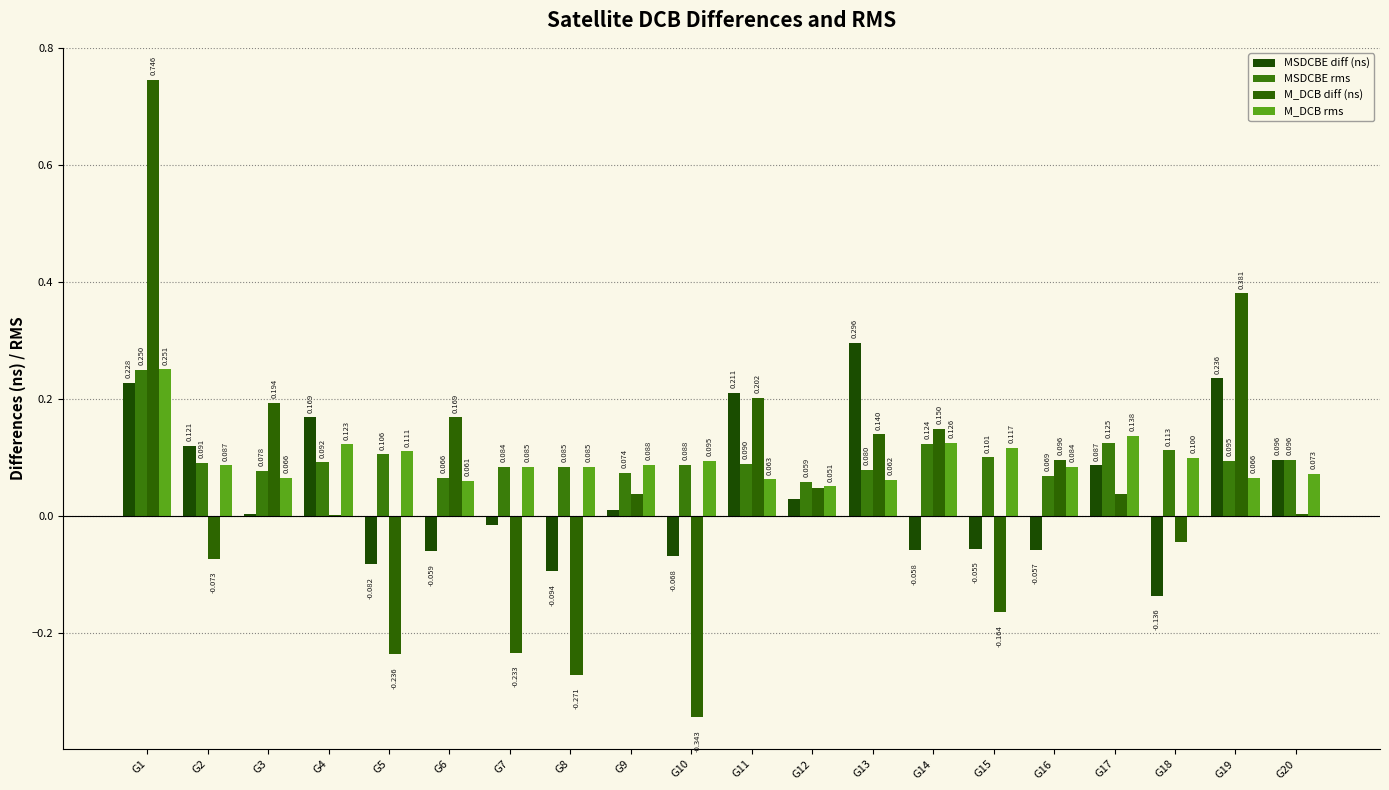

How many groups of bars are there?

20